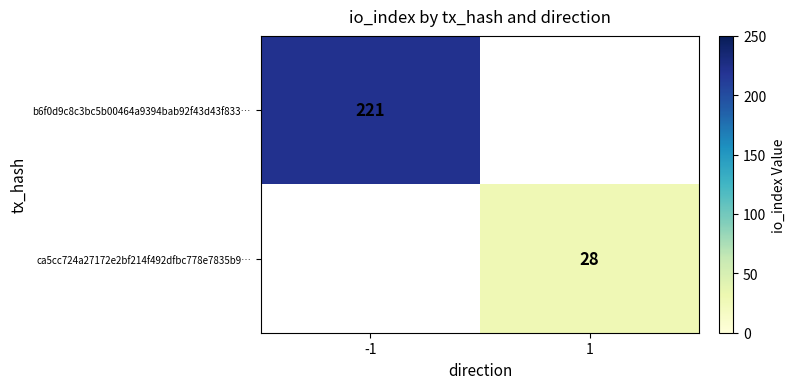

How many data points in b6f0d9c8c3bc5b00464a9394bab92f43d43f833… are less than 221?

1